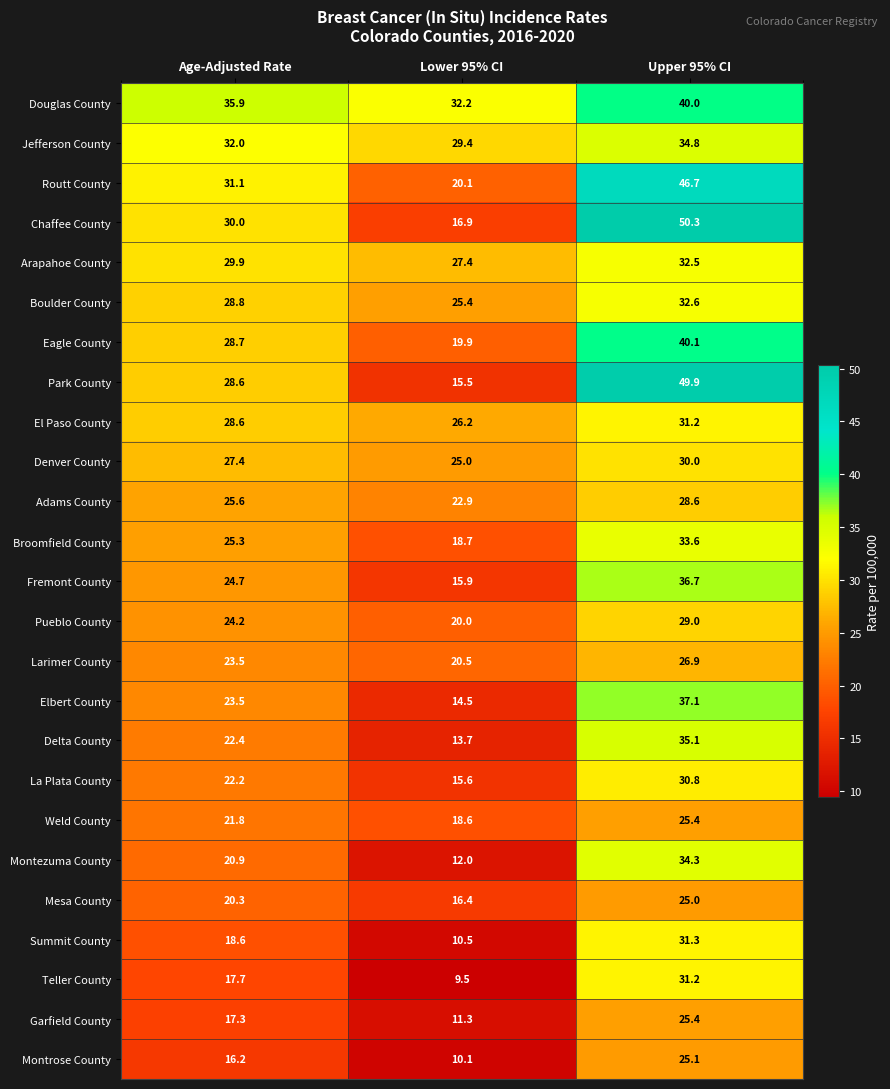

At how many categories does at least one series exceed 31?

3